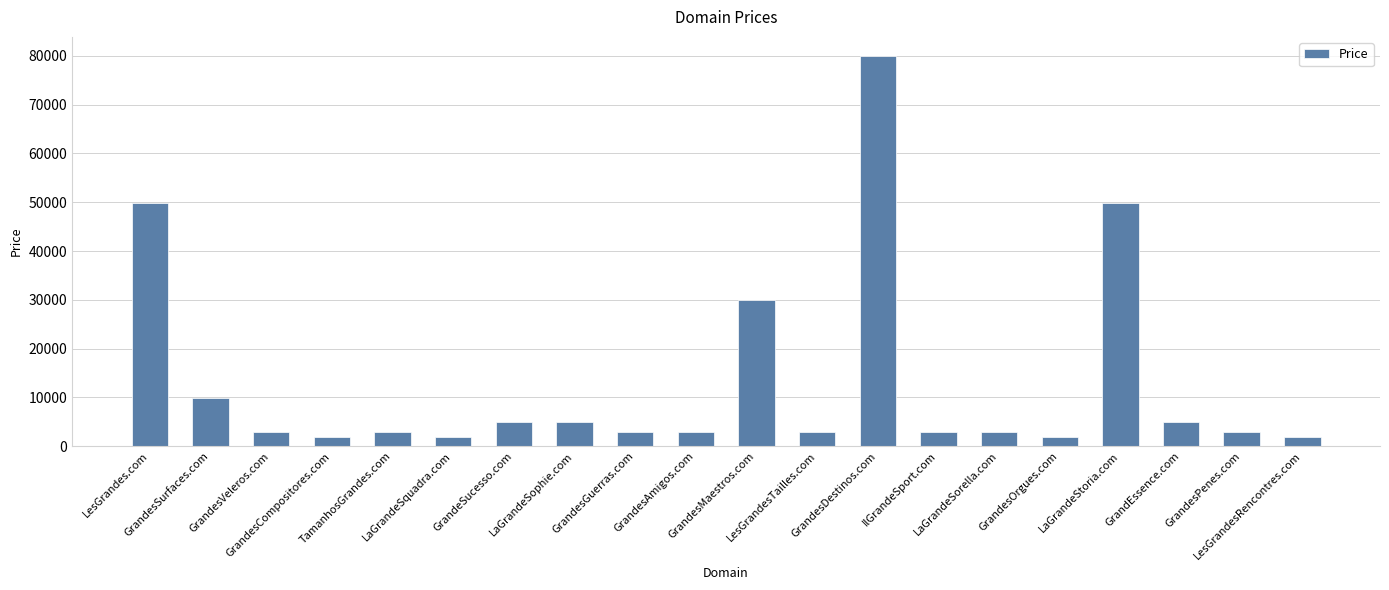

Approximately how many times larger is the value at GrandesPenes.com compared to LesGrandesRencontres.com?

1.5